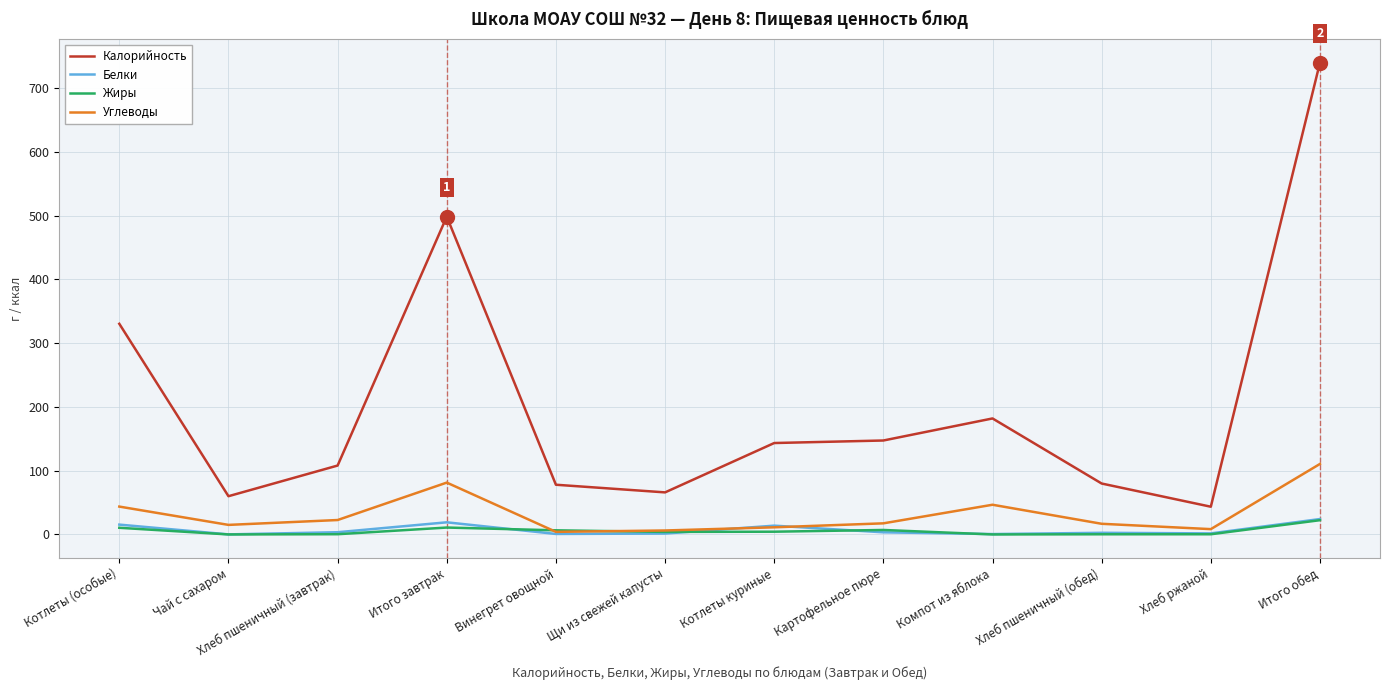

Where does the Калорийность series first go above 143?

Котлеты (особые)